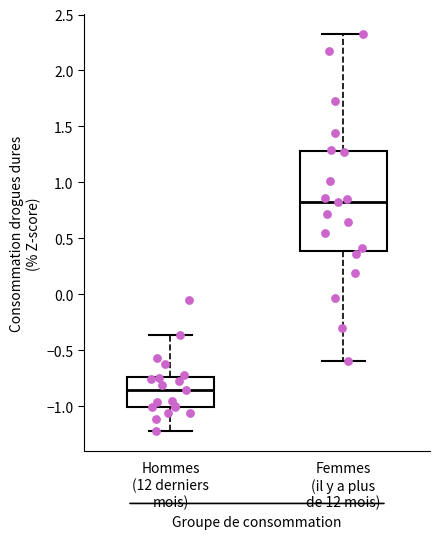

Which box is the tallest, from its lower edge to its upper edge?

Femmes (il y a plus de 12 mois)